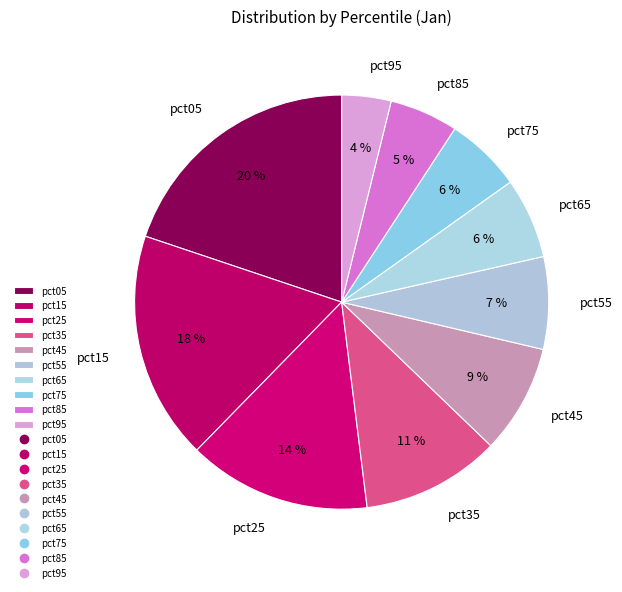

Does pct35 represent more than half of the total?

No